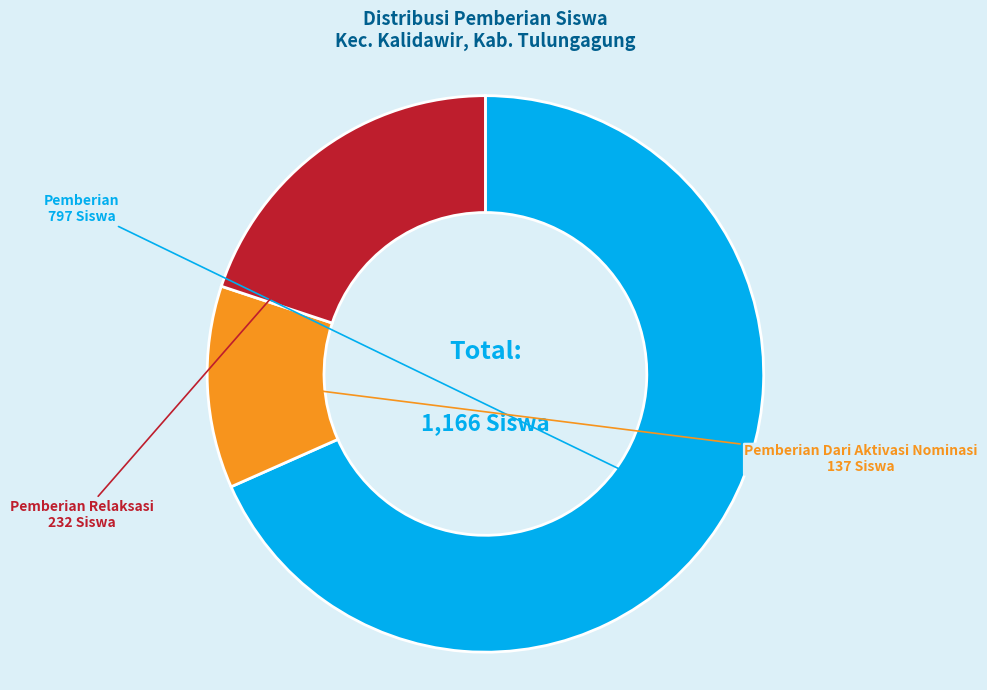

Approximately how many times larger is the value at Pemberian compared to Pemberian Dari Aktivasi Nominasi?

5.8